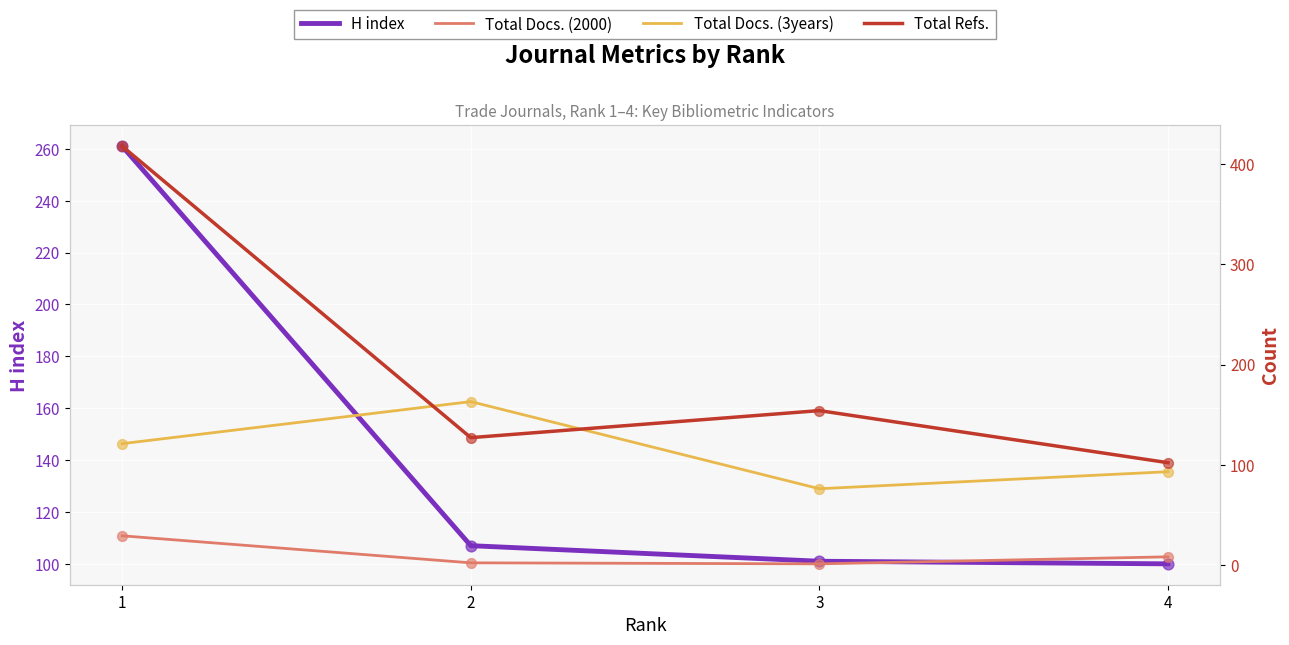

Which series has the largest Y range (max minus min)?

Total Refs.